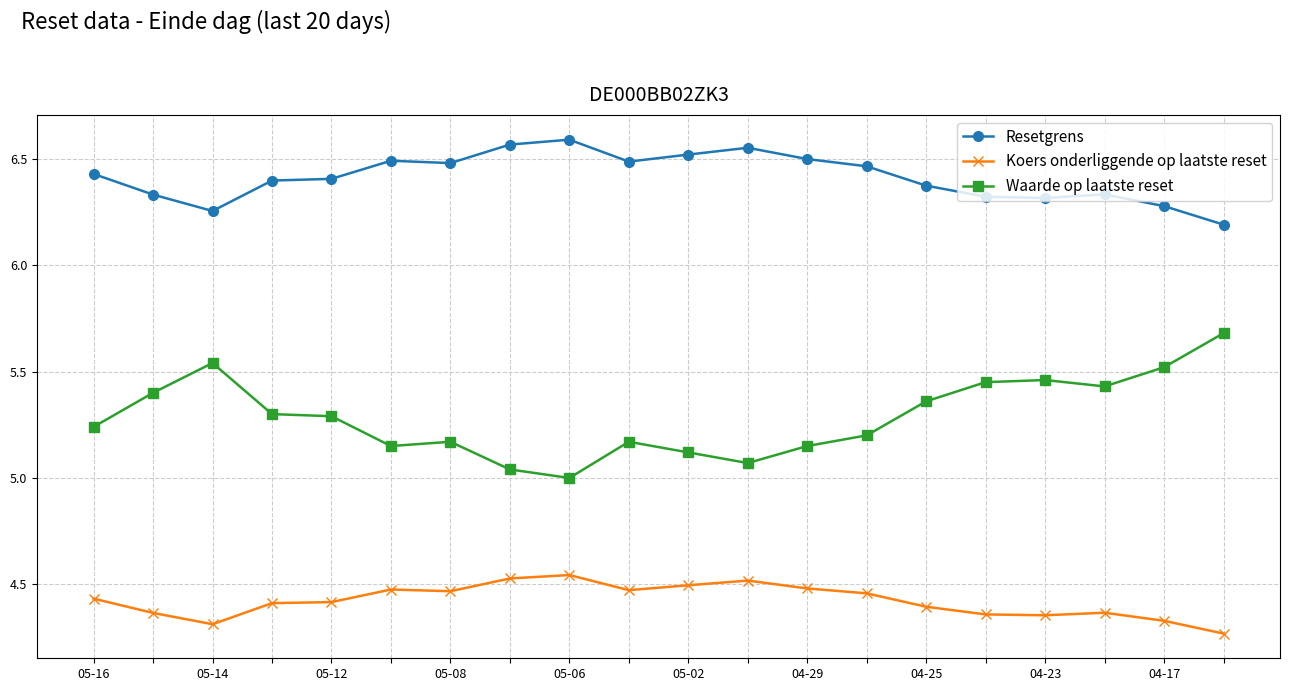

How many lines are shown in the chart?

3